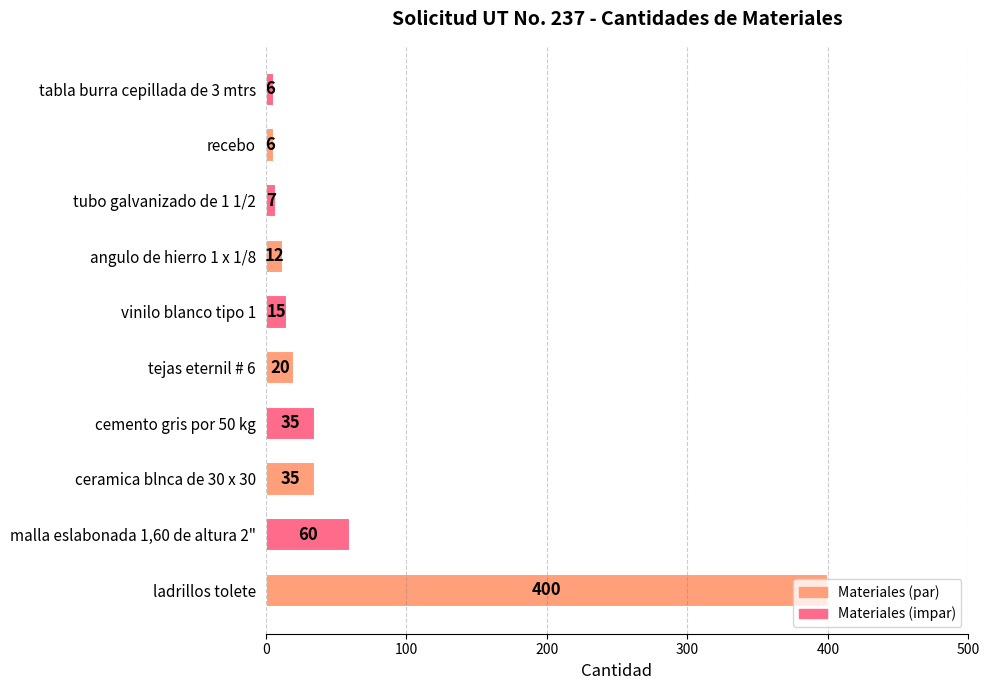

What is the ratio of the value at malla eslabonada 1,60 de altura 2" to the value at cemento gris por 50 kg?

1.7